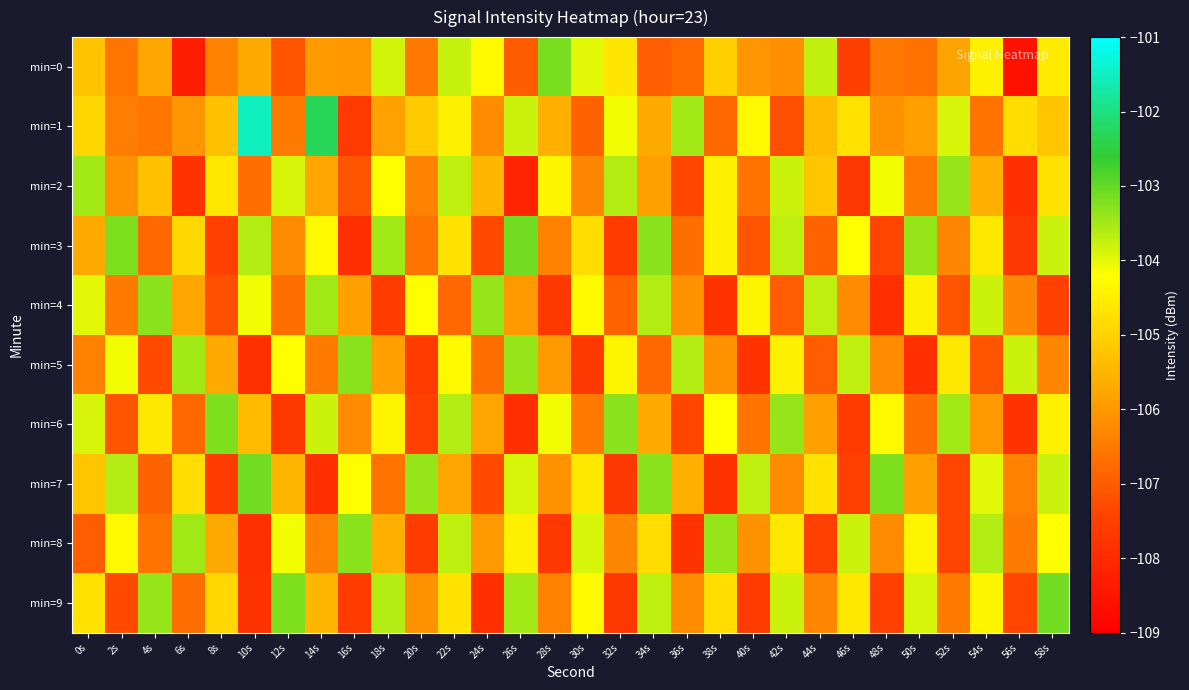

Rank the series by their maximum value, from highest to lowest.

min=1, min=3, min=7, min=9, min=0, min=6, min=4, min=5, min=8, min=2